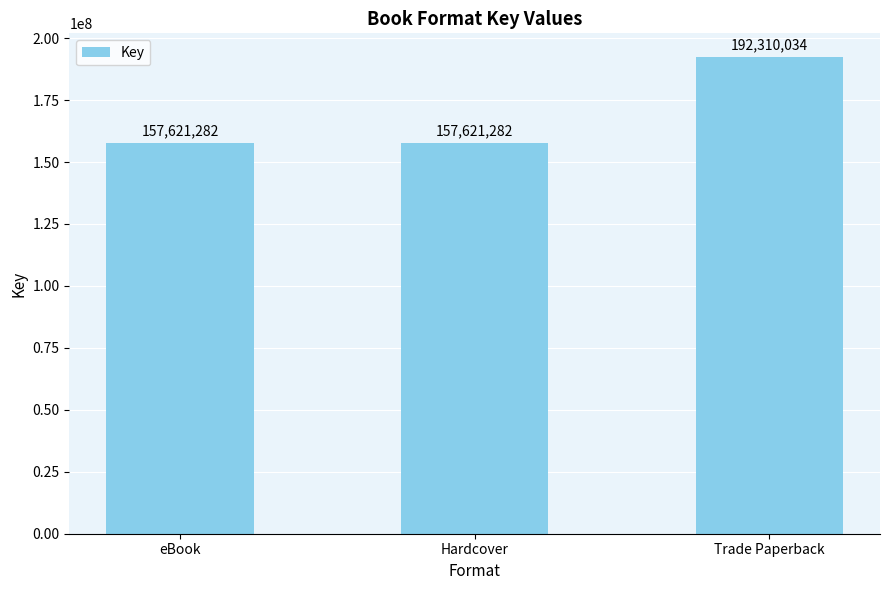

Reading right to left, transcribe all the data shown in this chart.

Trade Paperback=192310034	Hardcover=157621282	eBook=157621282